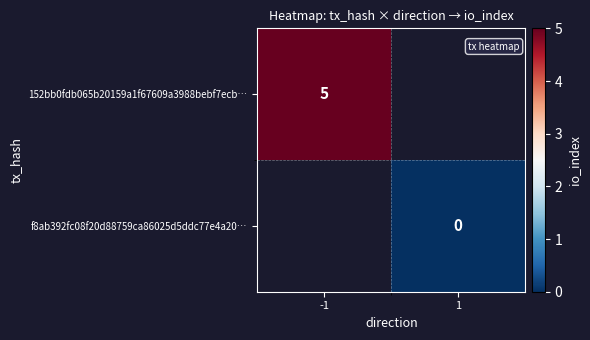

The 152bb0fdb065b20159a1f67609a3988bebf7ecb… series shows 5 at -1. True or false?

True